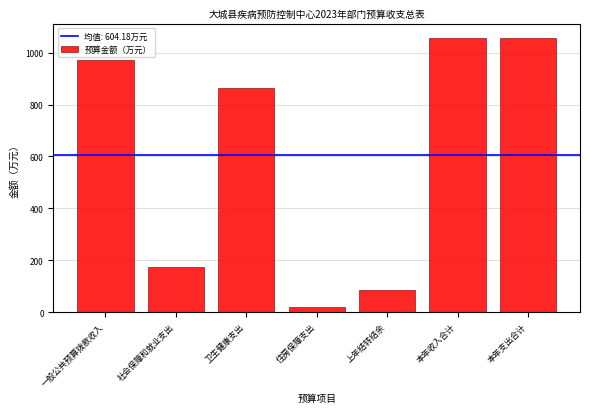

What is the sum of the values at 上年结转结余 and 社会保障和就业支出?

259.3